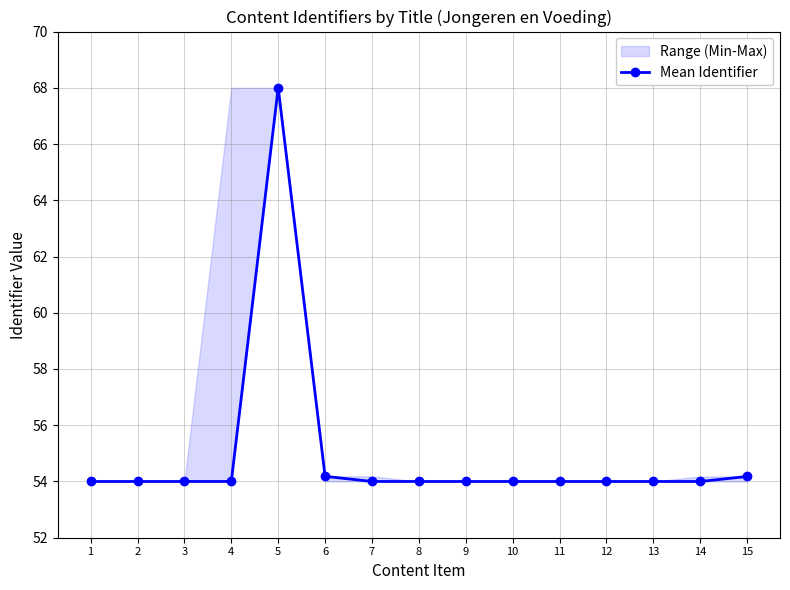

Is it true that the value at 14 is 54.0?

True